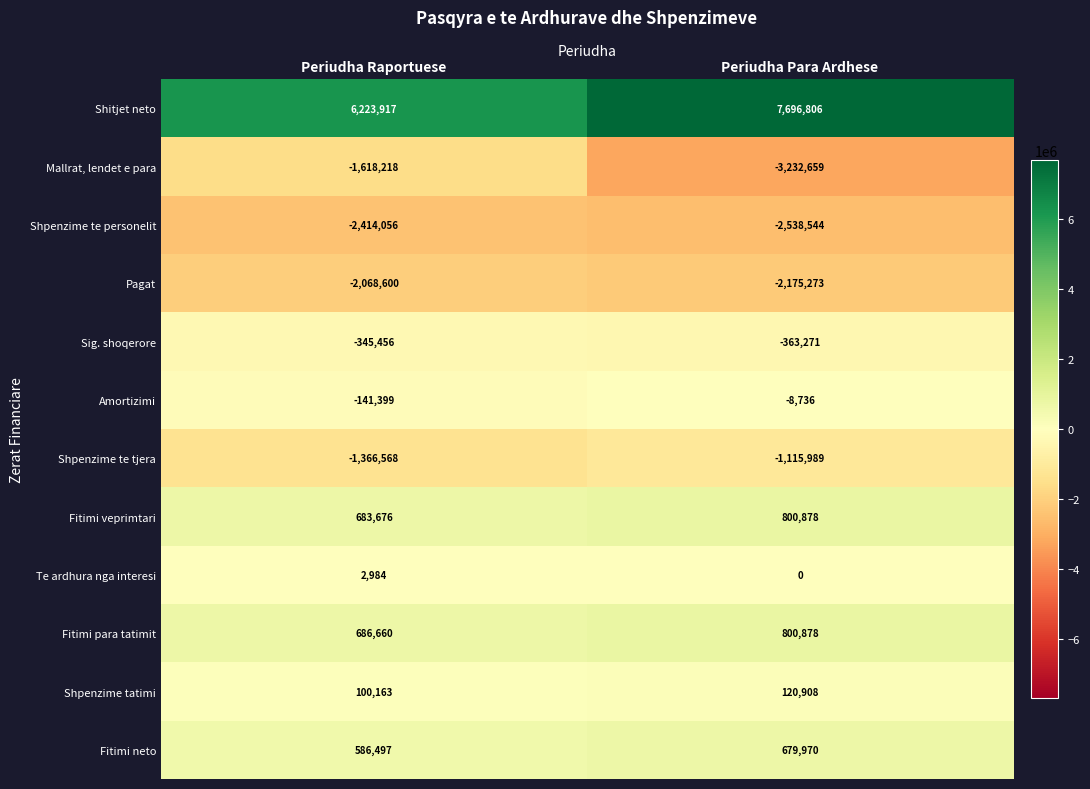

At how many categories does at least one series exceed 3732713?

2